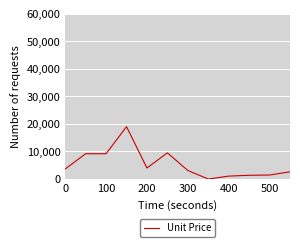

What is the difference between the maximum and minimum values?

18997